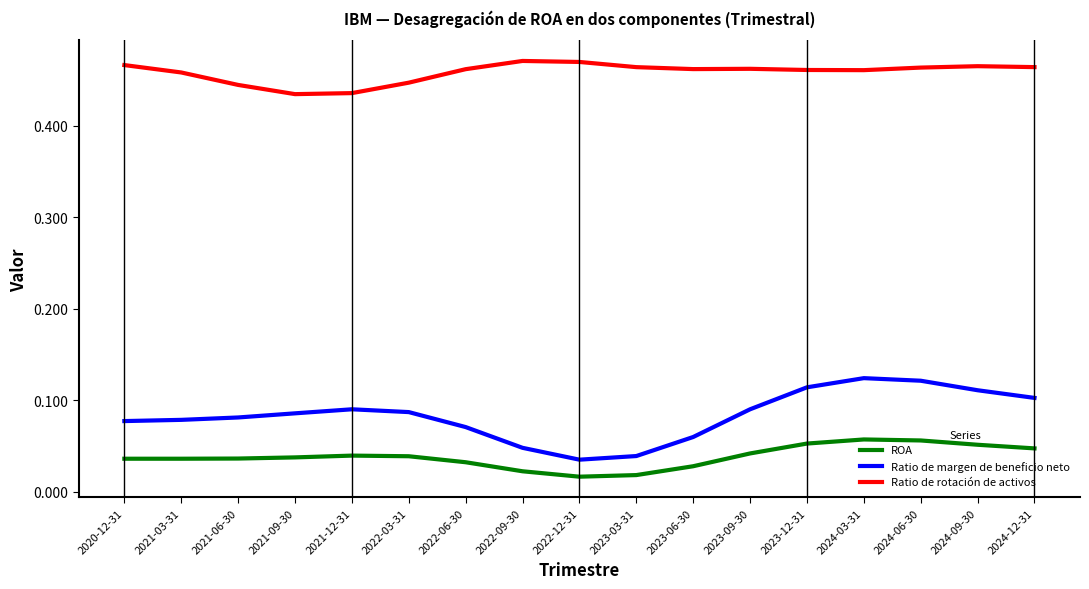

At how many categories does at least one series exceed 0?

17